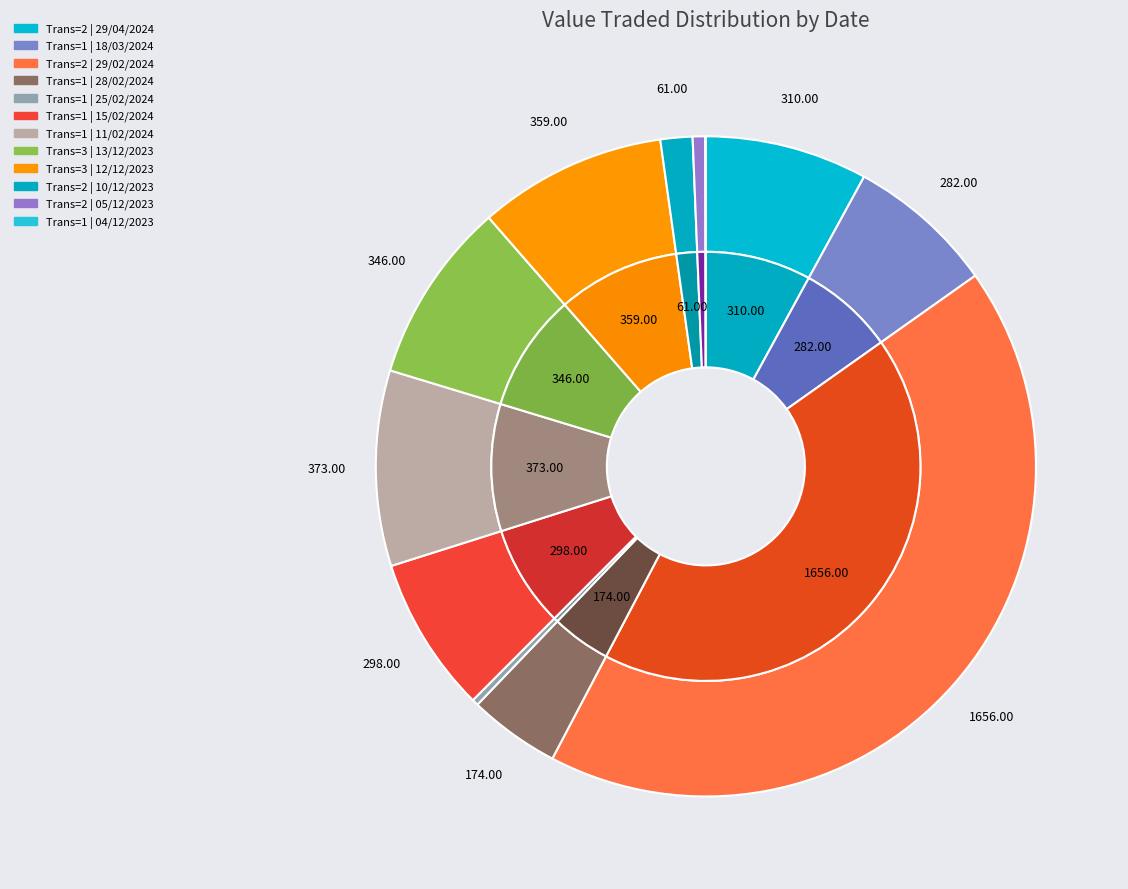

To the nearest percent, what is the difference between the largest and smallest slice percentages?

42%